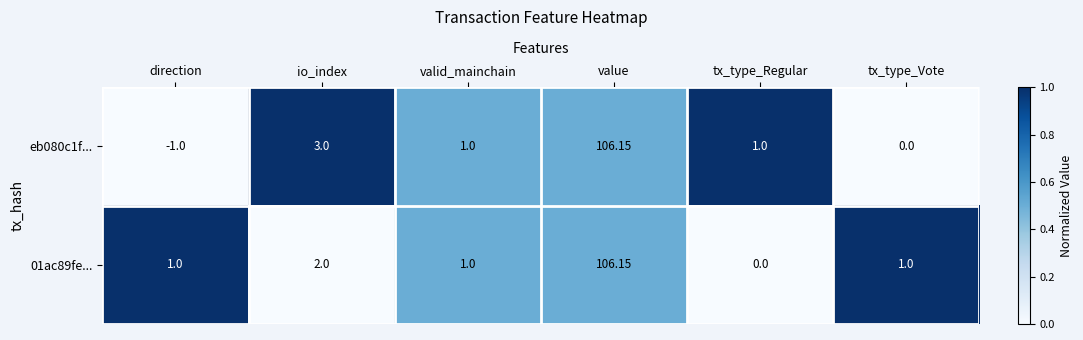

At which category is the sum across all series the highest?

value